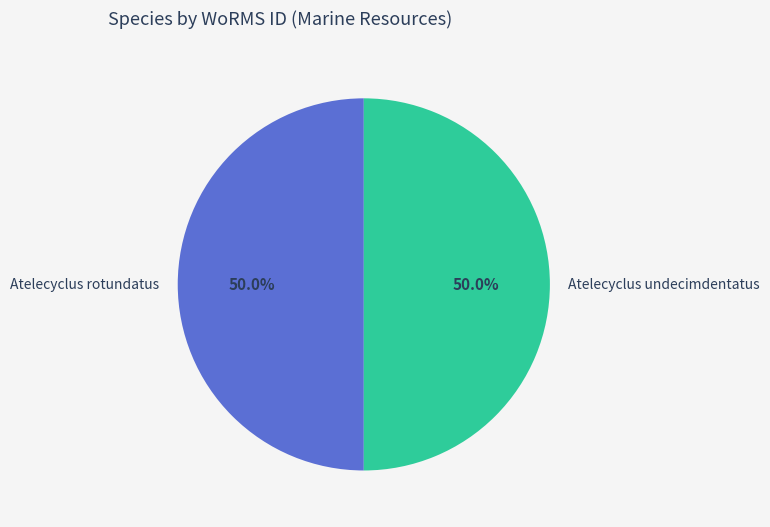

Combined, do Atelecyclus rotundatus and Atelecyclus undecimdentatus account for over 50%?

Yes